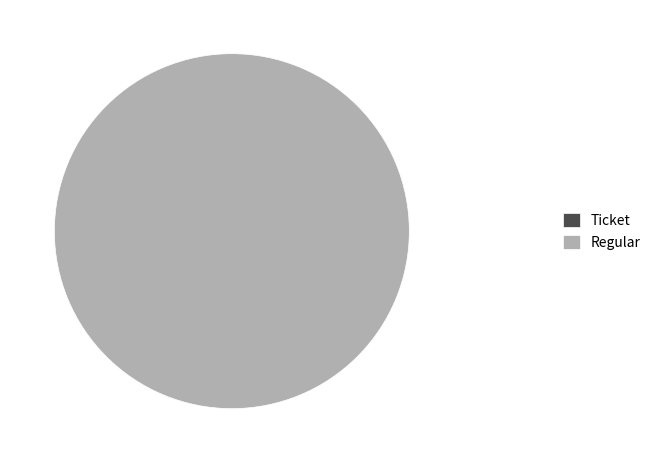

Count the number of slices in the pie.

2